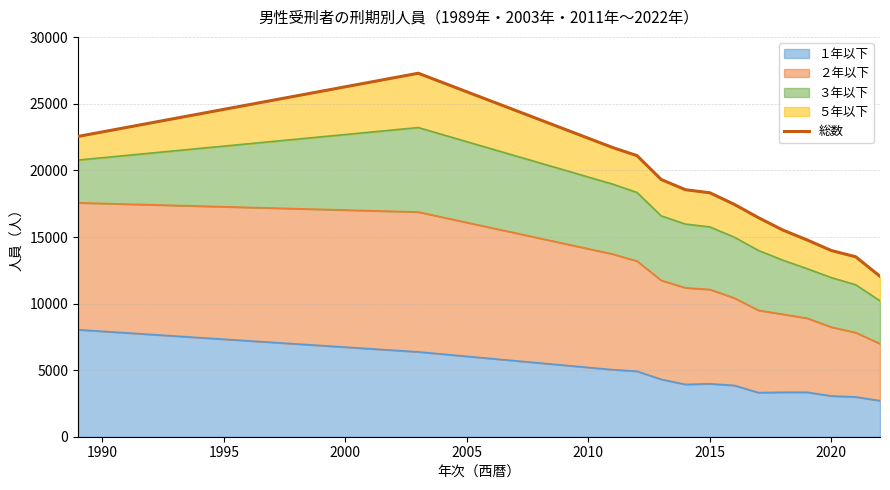

What is the lowest value of the １年以下 series?

2706